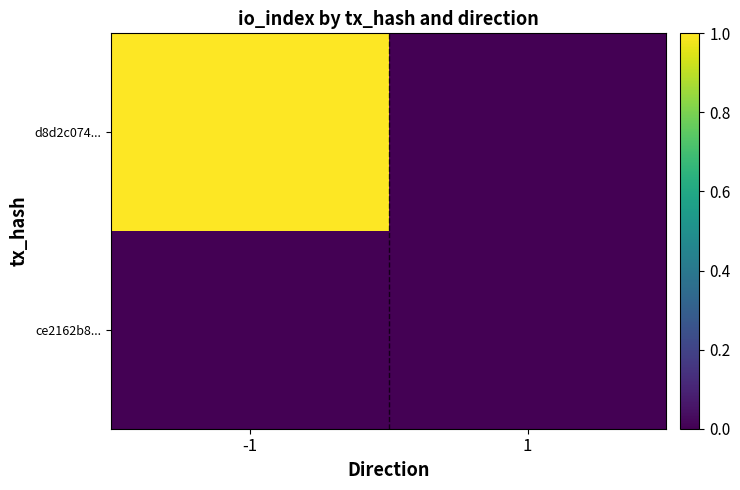

What is the maximum value shown in the chart?

1